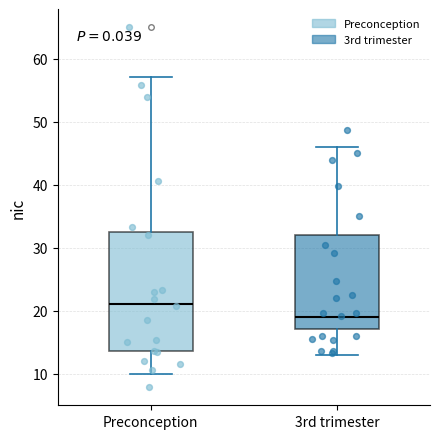

Reading left to right, read every box against the y-axis: the position of its median line, the range the box covers, and the ends of its whiskers. The values are not printed on the chart, so give them approximately, as read against the axis.

Preconception: median 21, box 14 to 33, whiskers 10 to 57
3rd trimester: median 19, box 17 to 32, whiskers 13 to 46